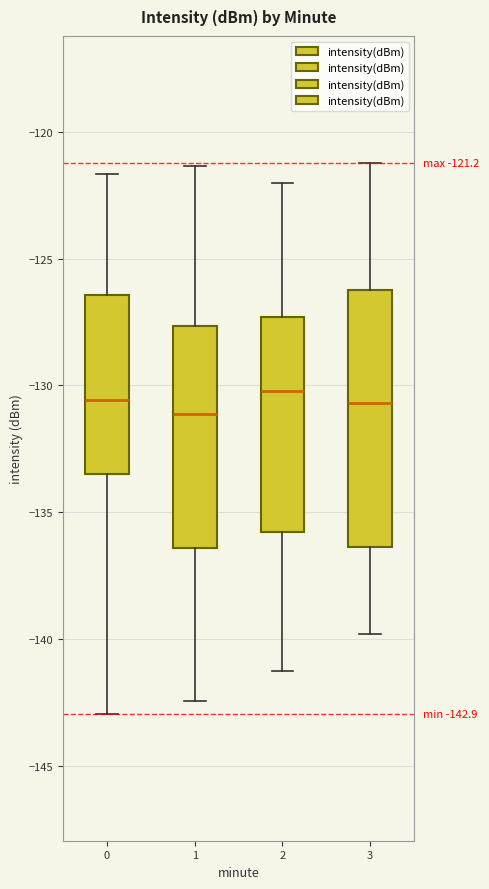

Which box is the tallest, from its lower edge to its upper edge?

3